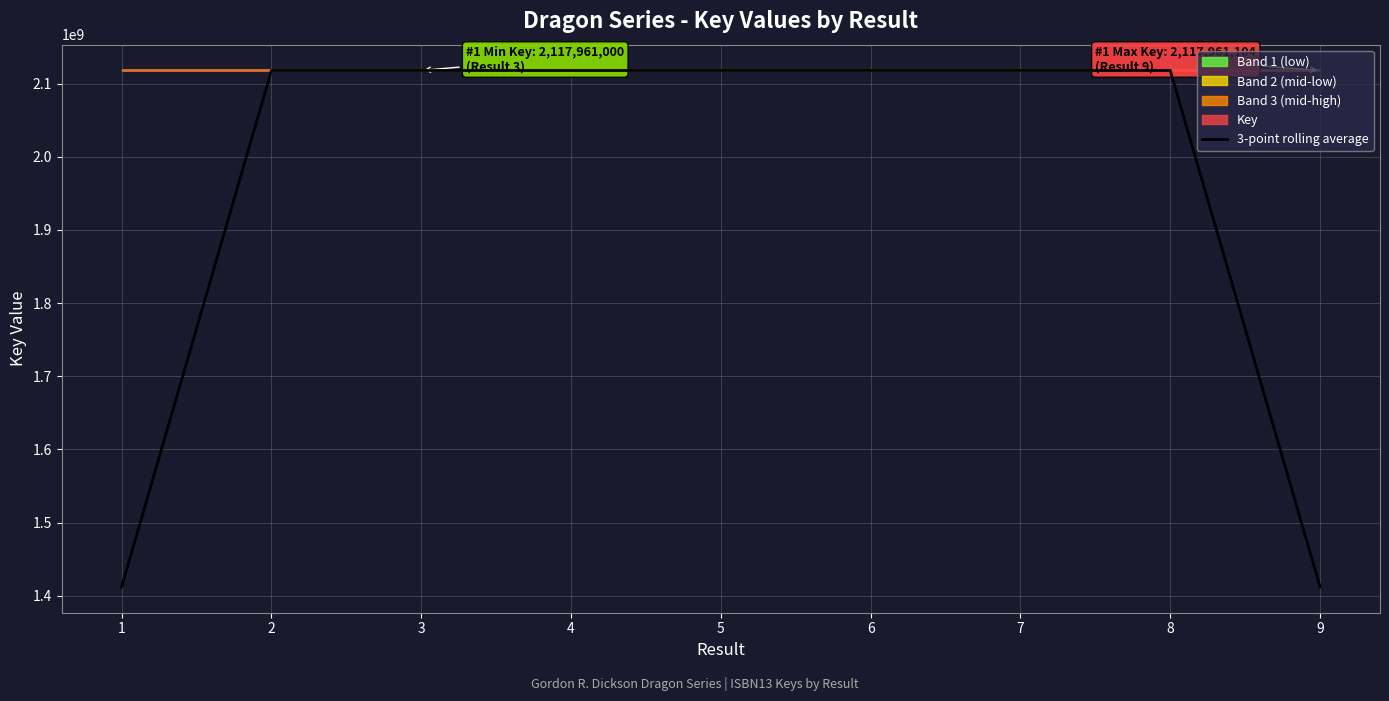

The value of 3-point rolling average at 7 is 2117961065.0. True or false?

True